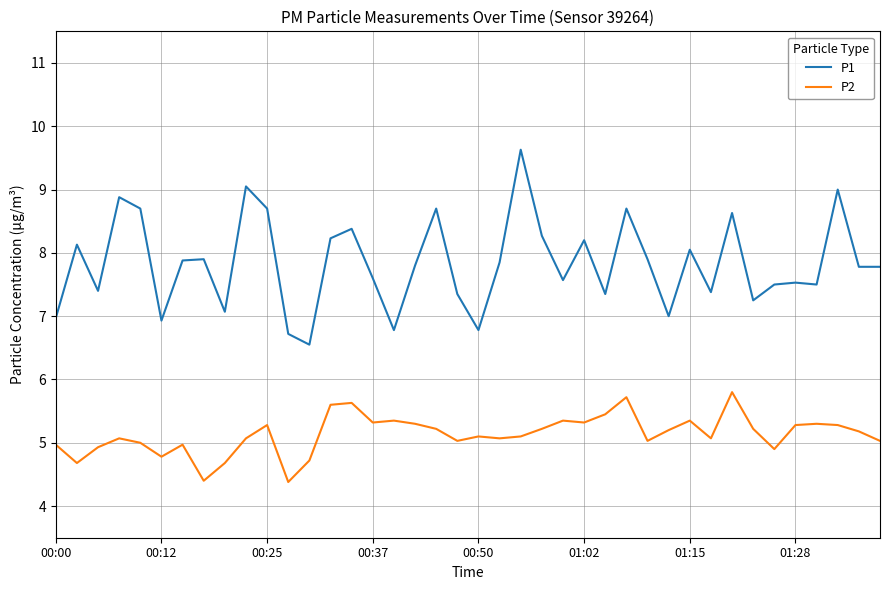

True or false: P2 and P1 intersect in this chart.

False